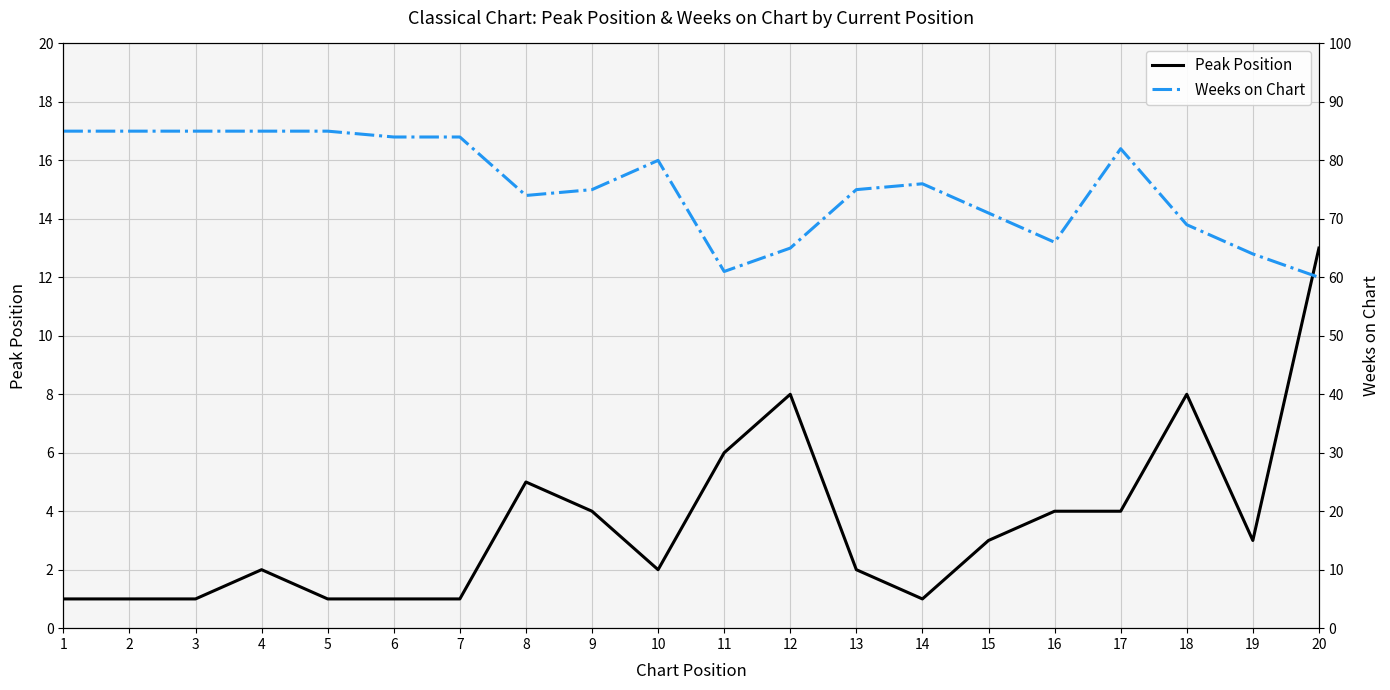

At which label does Peak Position first exceed 3?

8